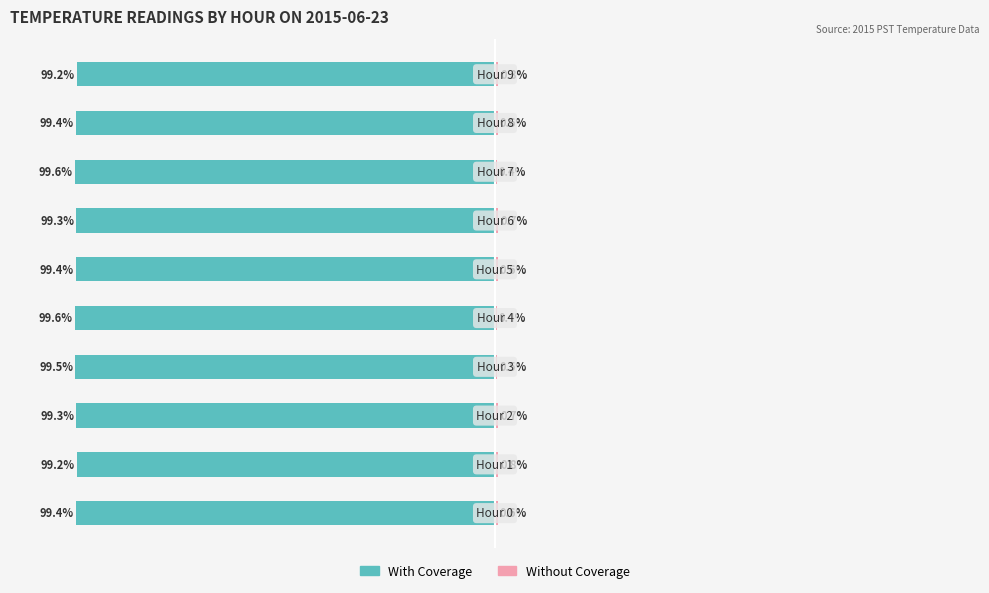

At which label is With Coverage closest to -99?

1